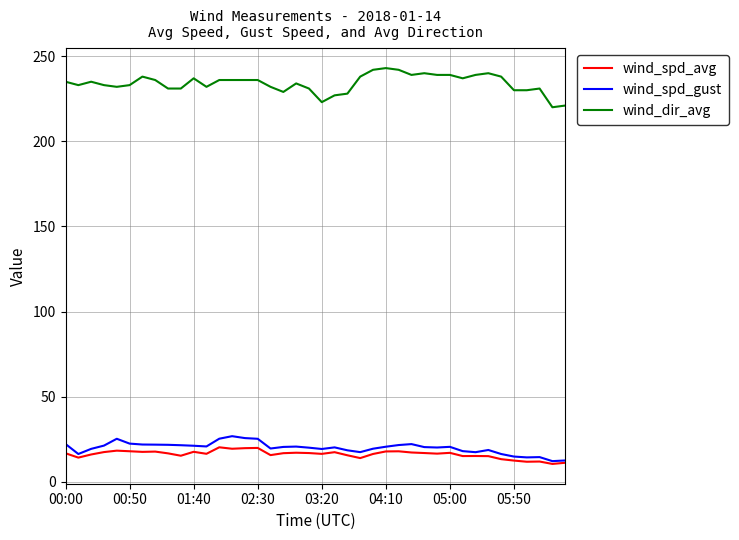

What is the lowest value of the wind_spd_avg series?

10.5